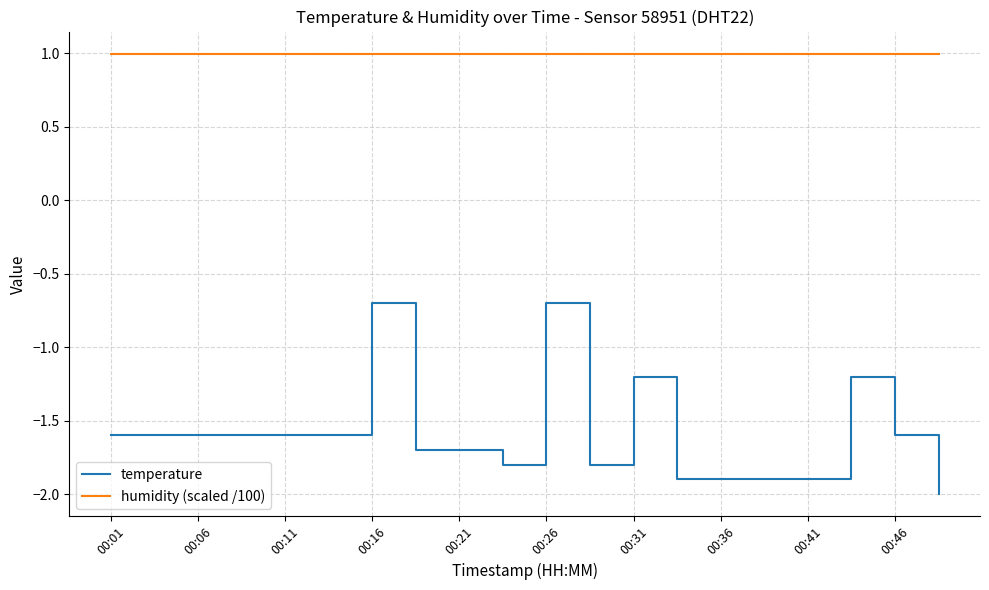

Which series has the largest total across all categories?

humidity (scaled /100)